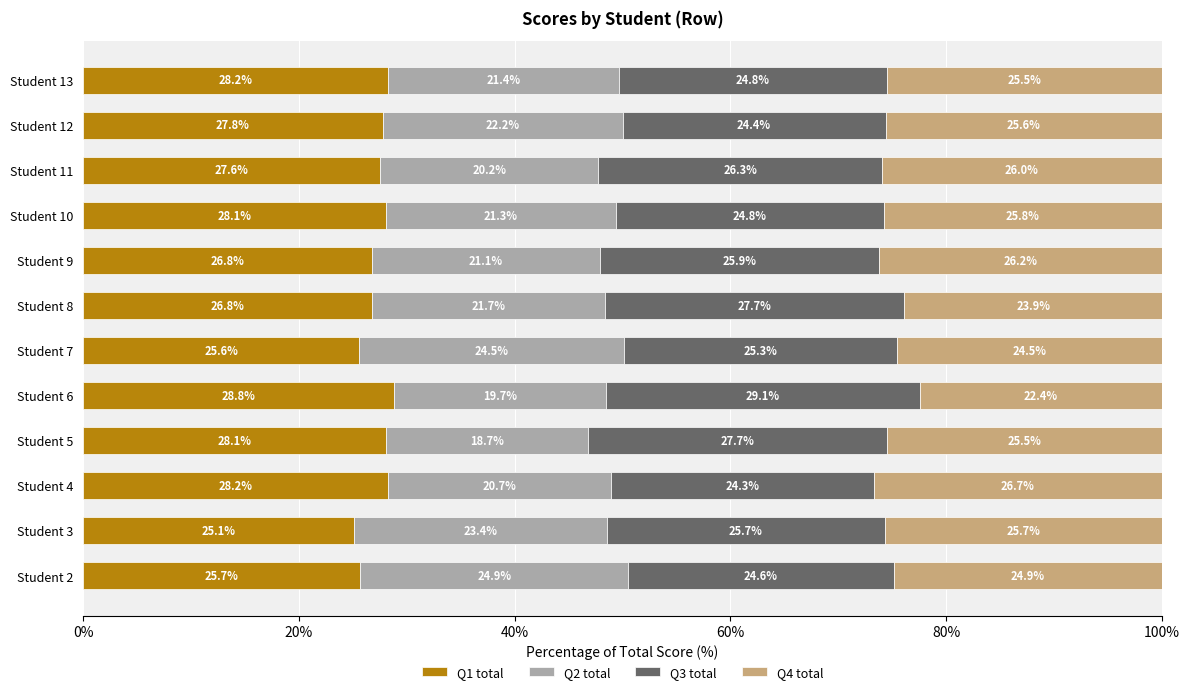

What is the highest value of the Q1 total series?

28.8